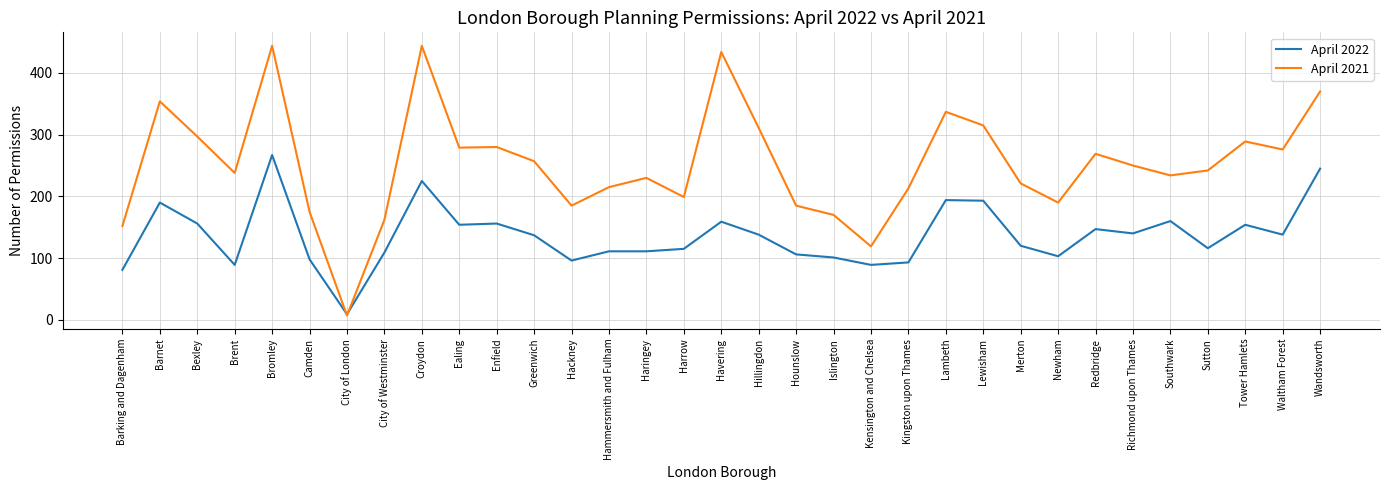

What is the maximum value shown in the chart?

444